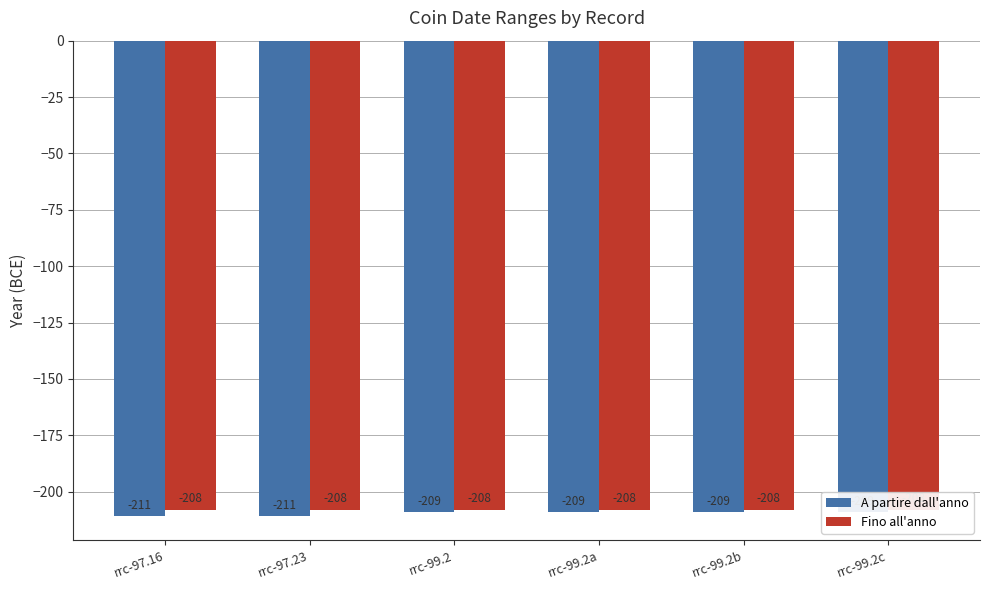

The A partire dall'anno series shows -211 at rrc-97.23. True or false?

True